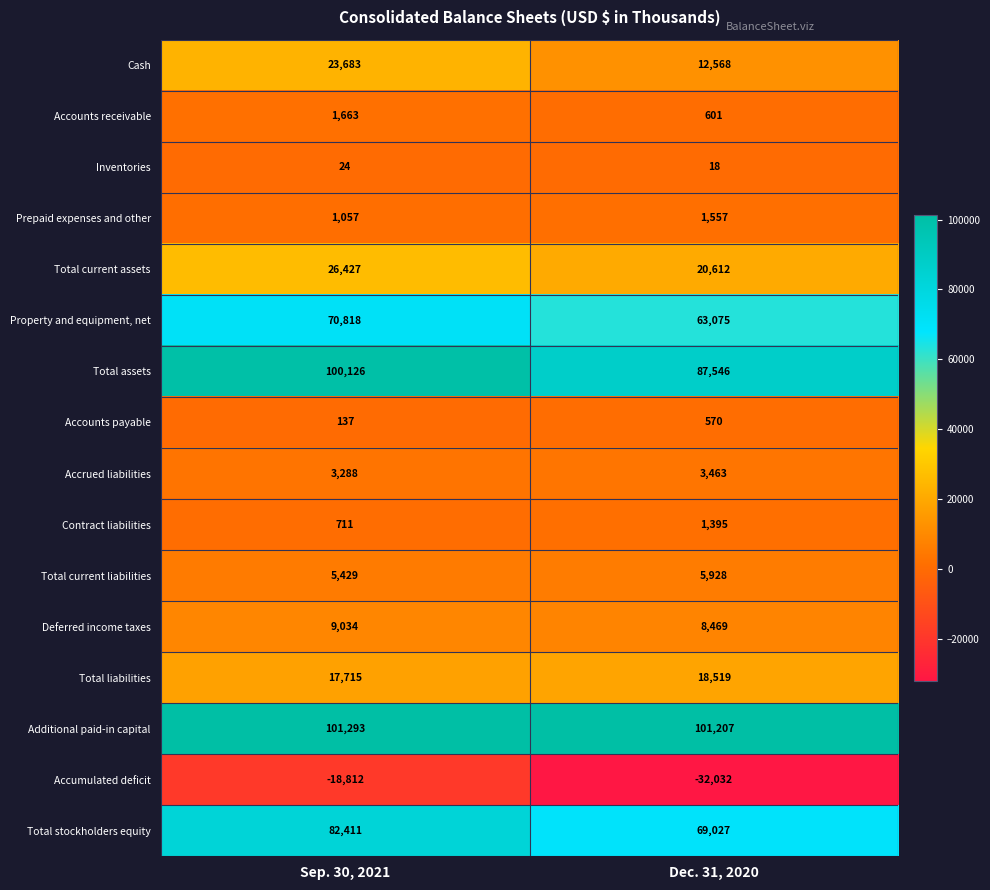

Which series changed the most between Sep. 30, 2021 and Dec. 31, 2020?

Total stockholders equity